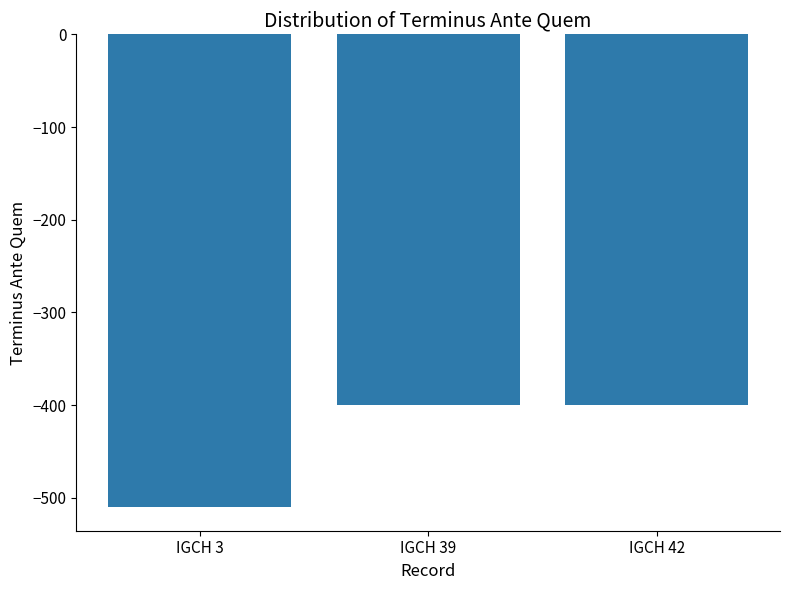

How many values are below -400?

1